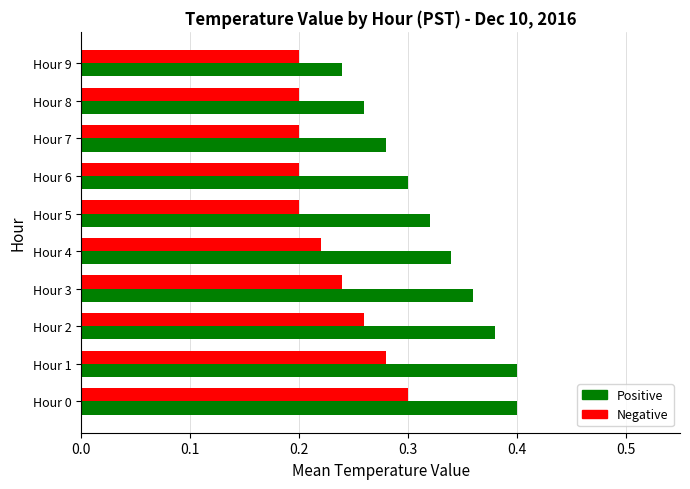

What is the sum of all Positive values?

3.3